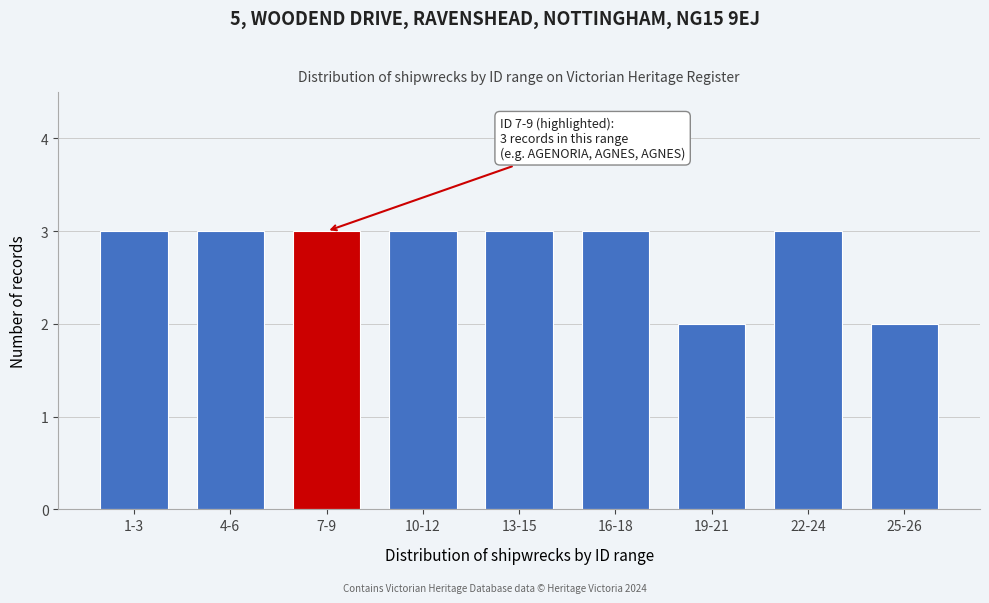

Reading left to right, extract all data points from this chart.

1-3=3	4-6=3	7-9=3	10-12=3	13-15=3	16-18=3	19-21=2	22-24=3	25-26=2